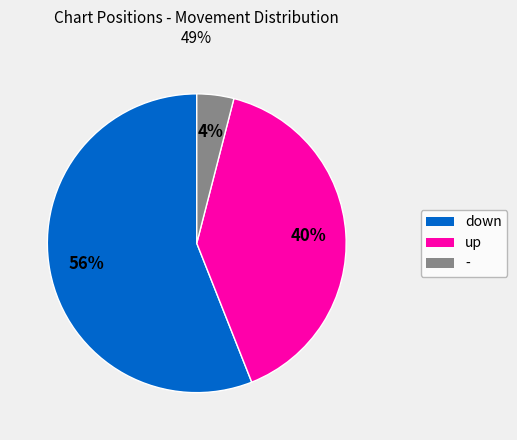

Rank the categories by value from lowest to highest.

-, up, down